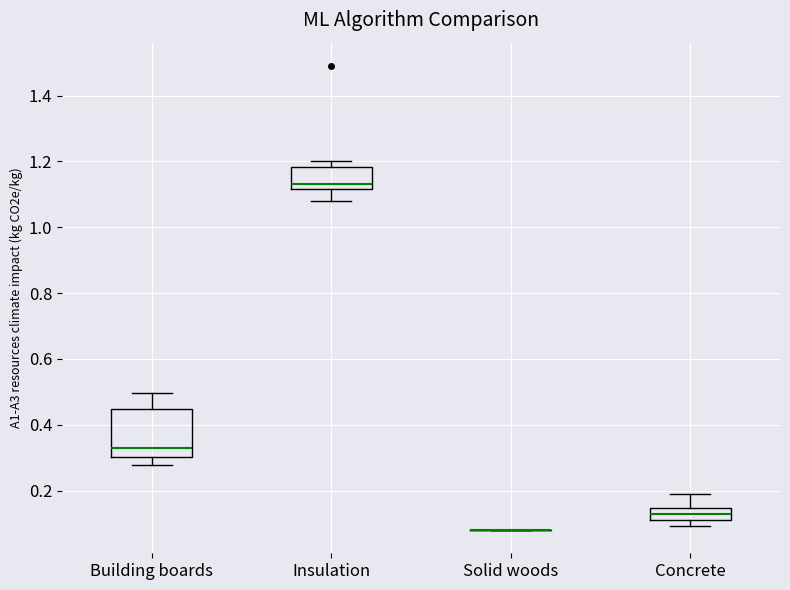

Comparing the boxes themselves (not the whiskers), which one is the tallest?

Building boards